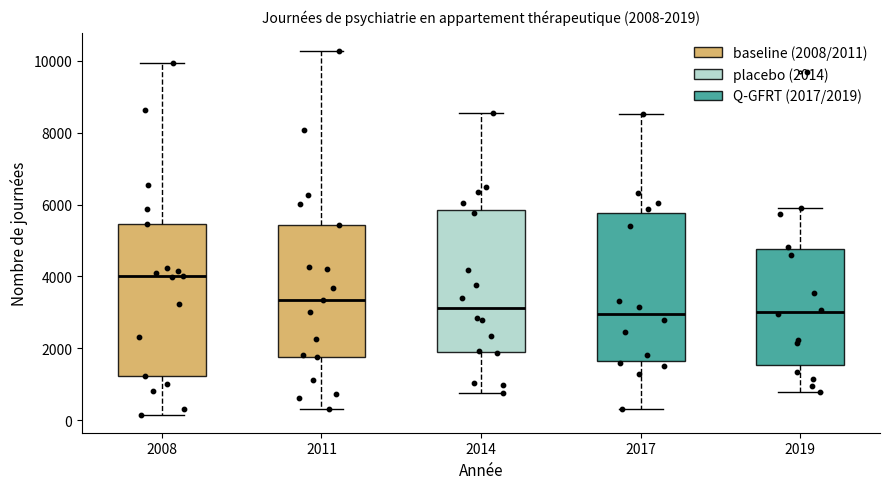

Which box's median line is the highest?

2008